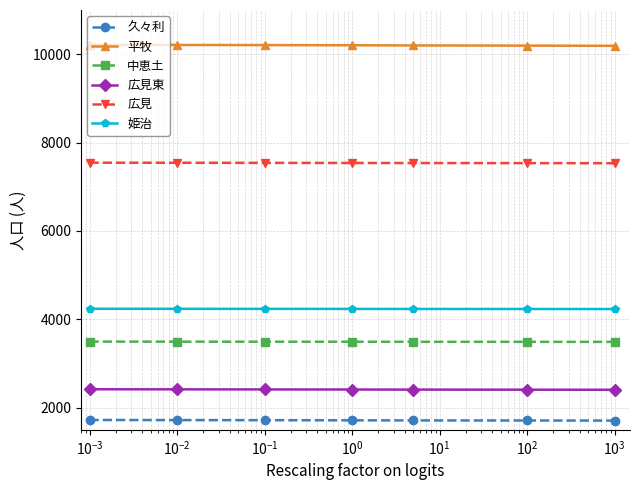

What are all the series names shown in the legend?

久々利, 平牧, 中恵土, 広見東, 広見, 姫治